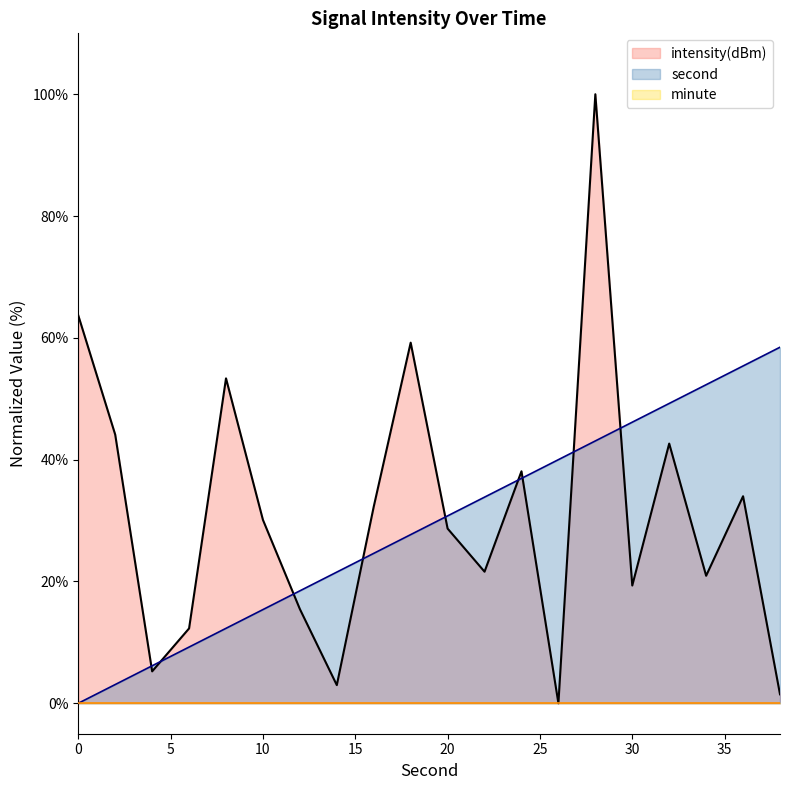

What is the difference between the second highest and second lowest values in the second series?

52.3